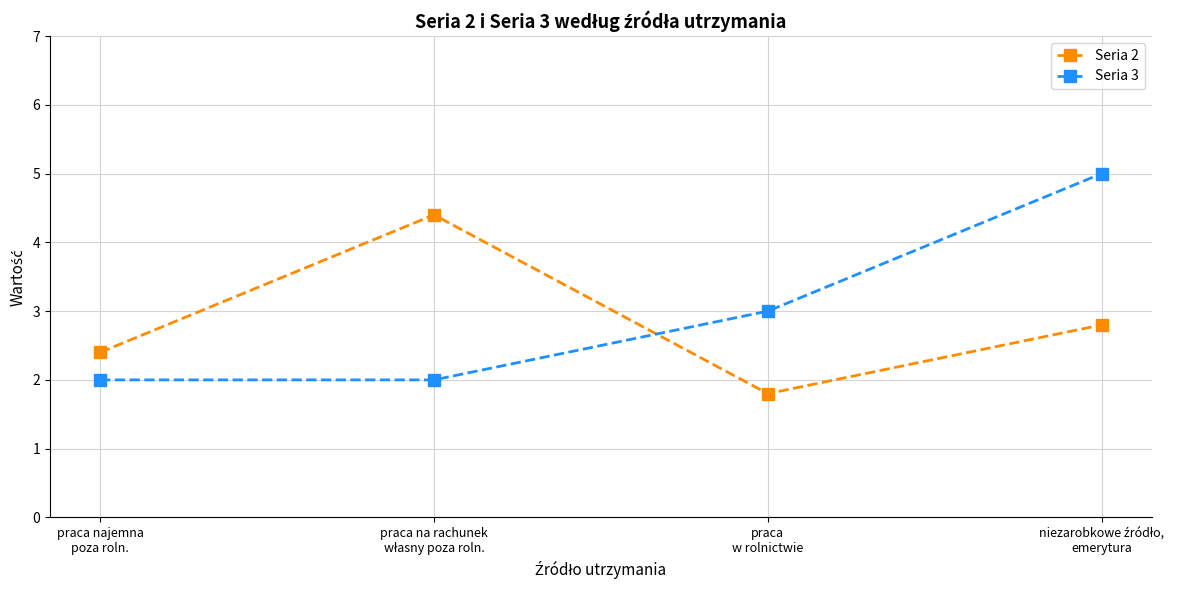

How many times do Seria 2 and Seria 3 cross each other?

1